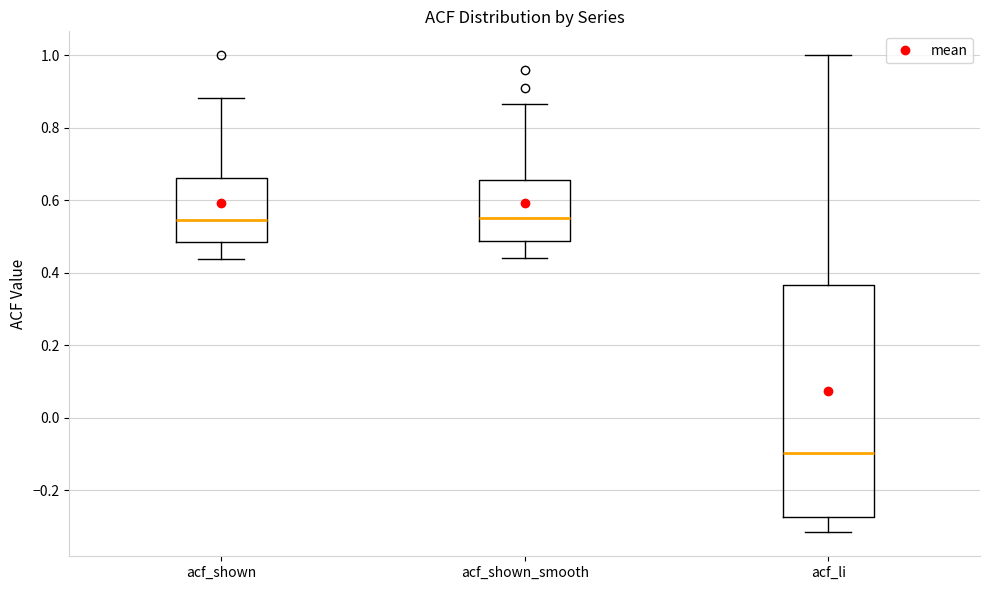

Which box is the tallest, from its lower edge to its upper edge?

acf_li